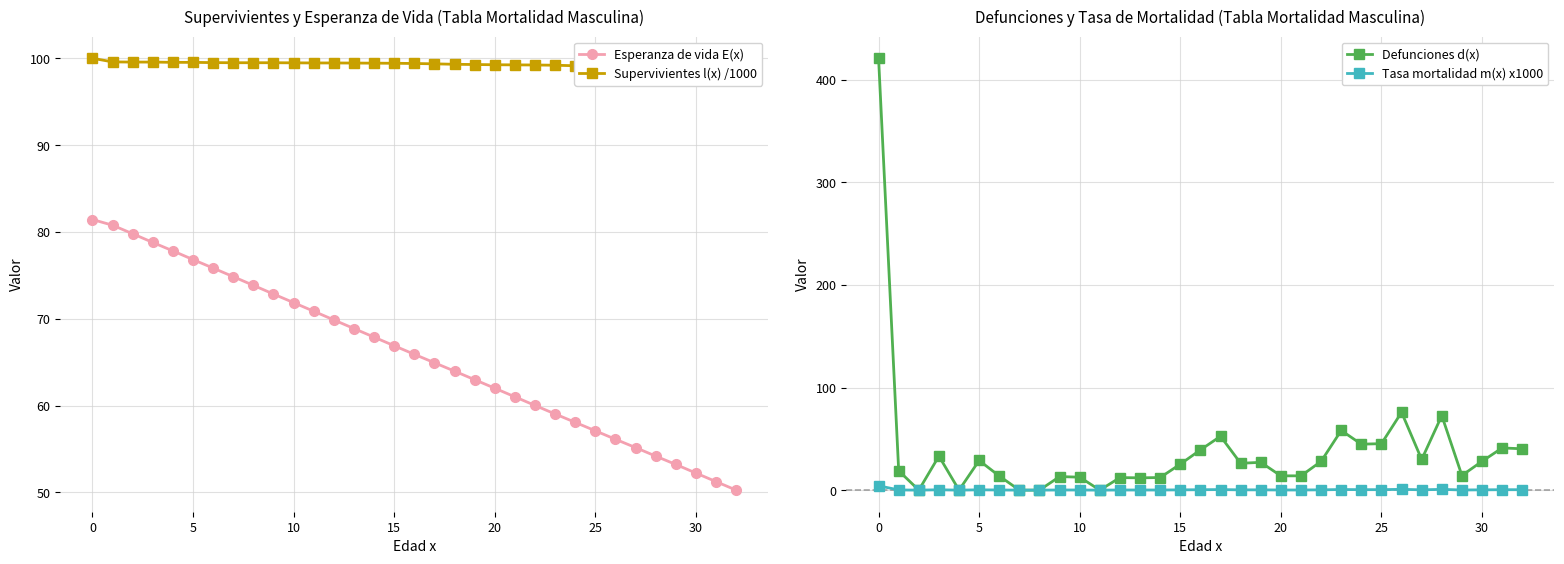

What is the difference between the second highest and minimum values in the Esperanza de vida E(x) series?

30.5